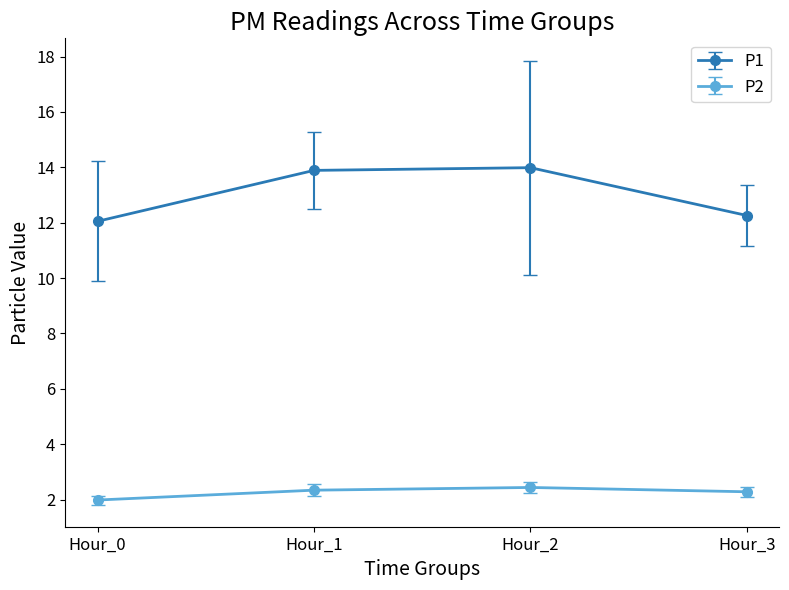

True or false: P2 has a value of 2.3 at Hour_3.

True